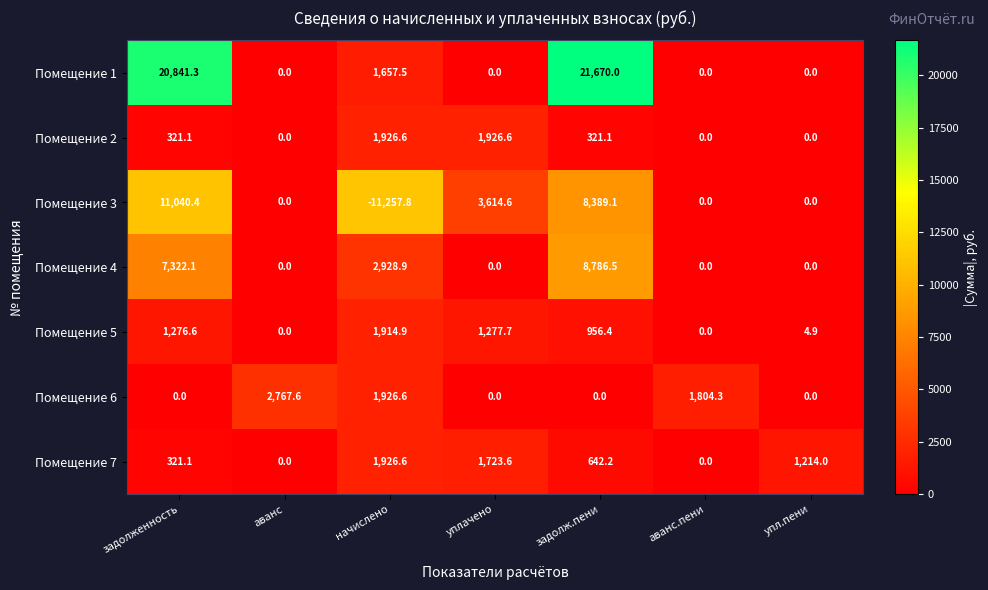

Which series has the widest spread of values?

Помещение 3